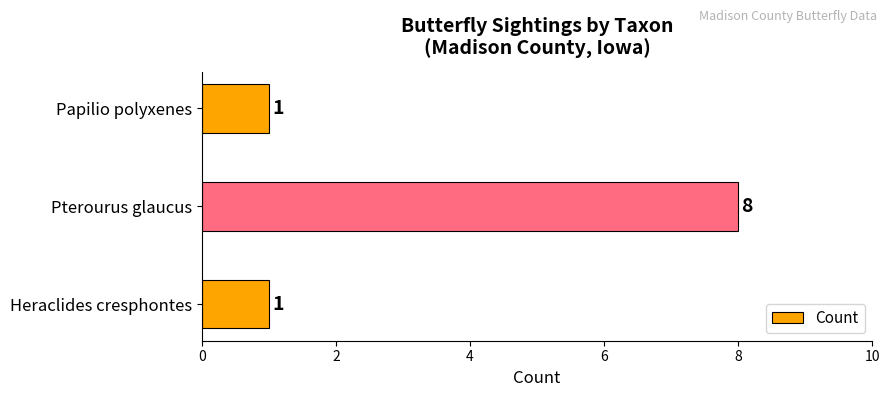

How many data points are above 1?

1